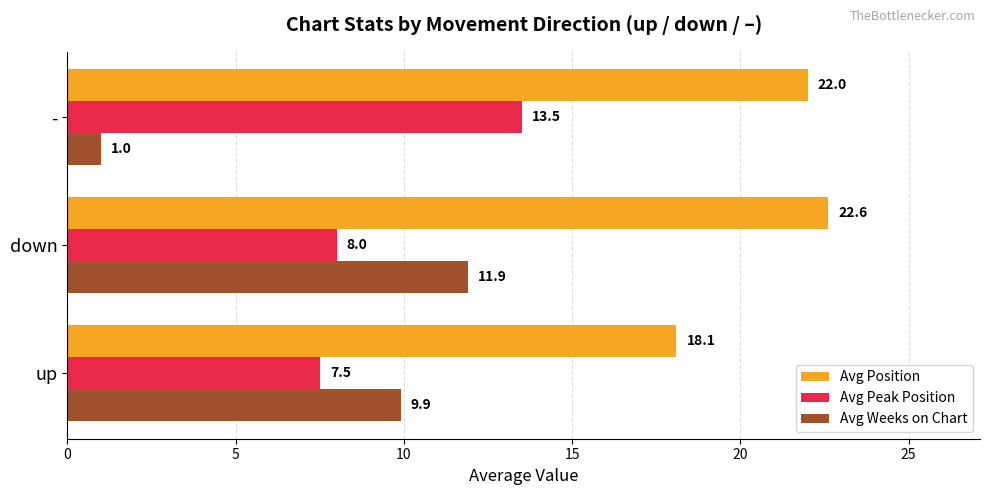

What is the sum of the Avg Weeks on Chart values at down and up?

21.8